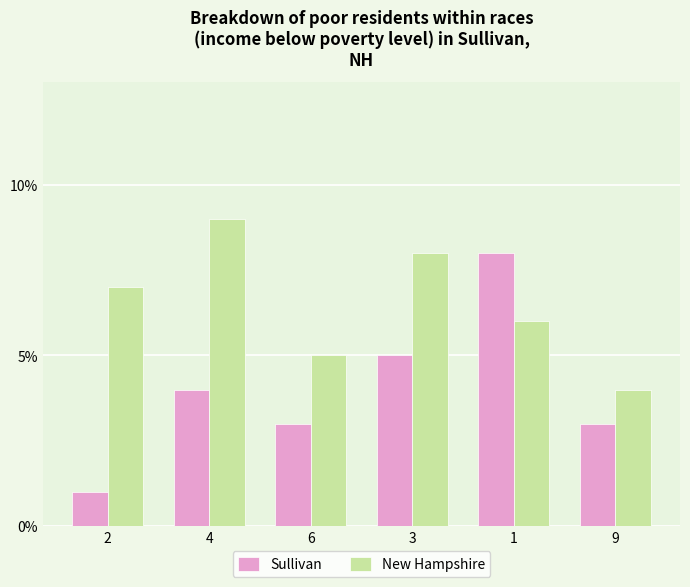

Read the New Hampshire value at 1.

6